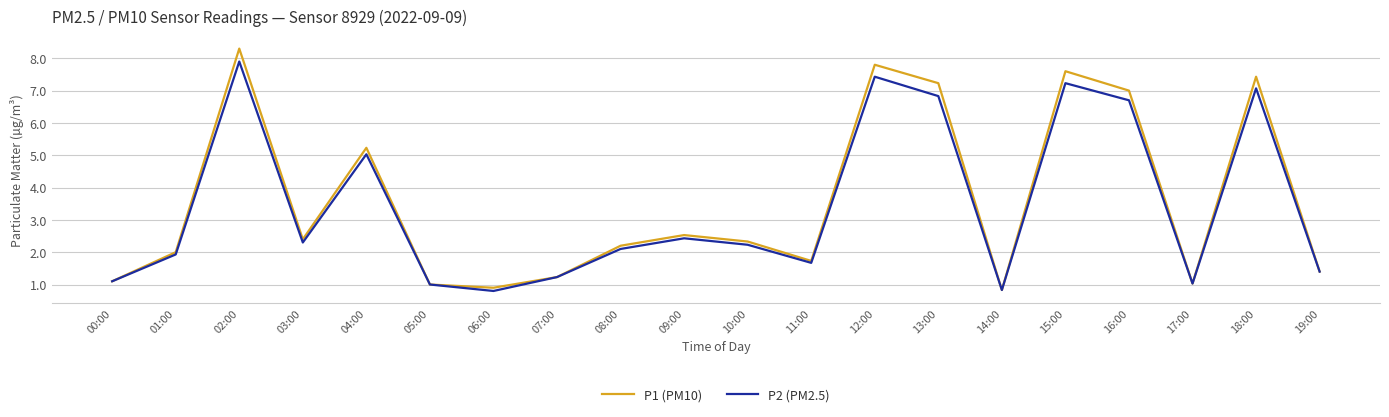

What is the difference between the P1 (PM10) values at 17:00 and 08:00?

1.2